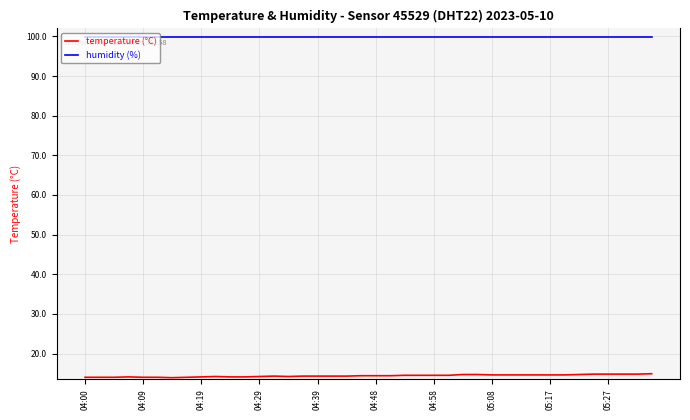

How many series are shown in this chart?

2